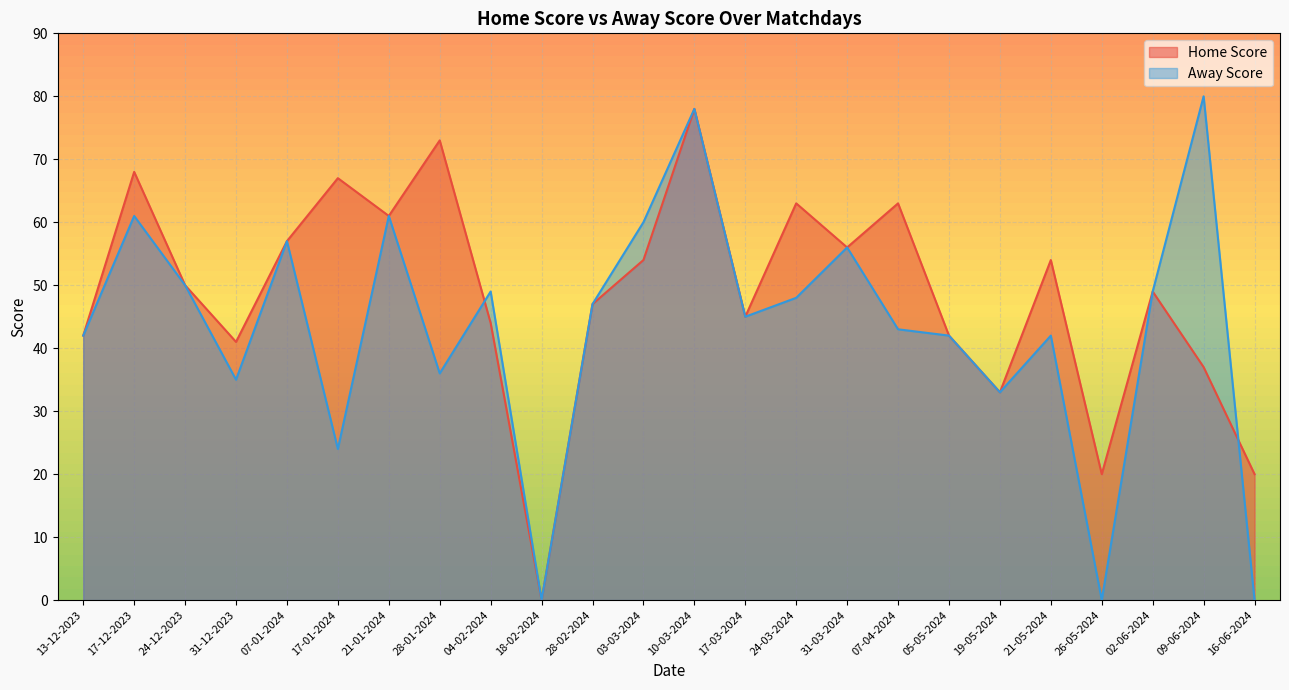

How many times do Away Score and Home Score cross each other?

2